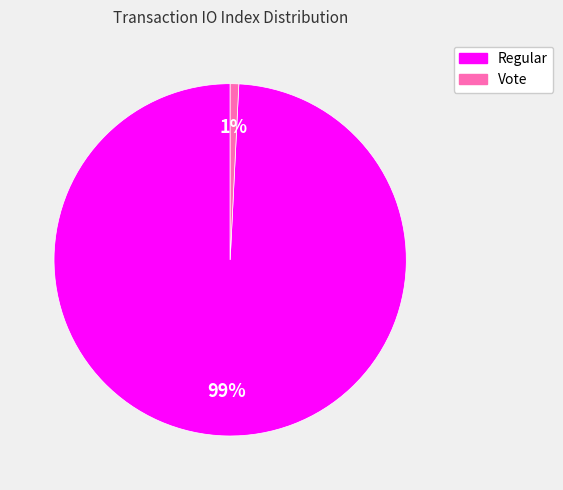

Rank the categories by value from lowest to highest.

Vote, Regular